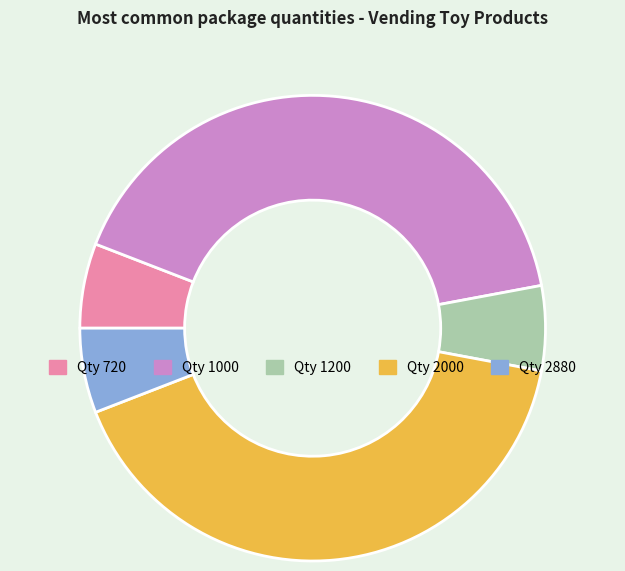

Is there any slice that represents more than half of the pie?

No